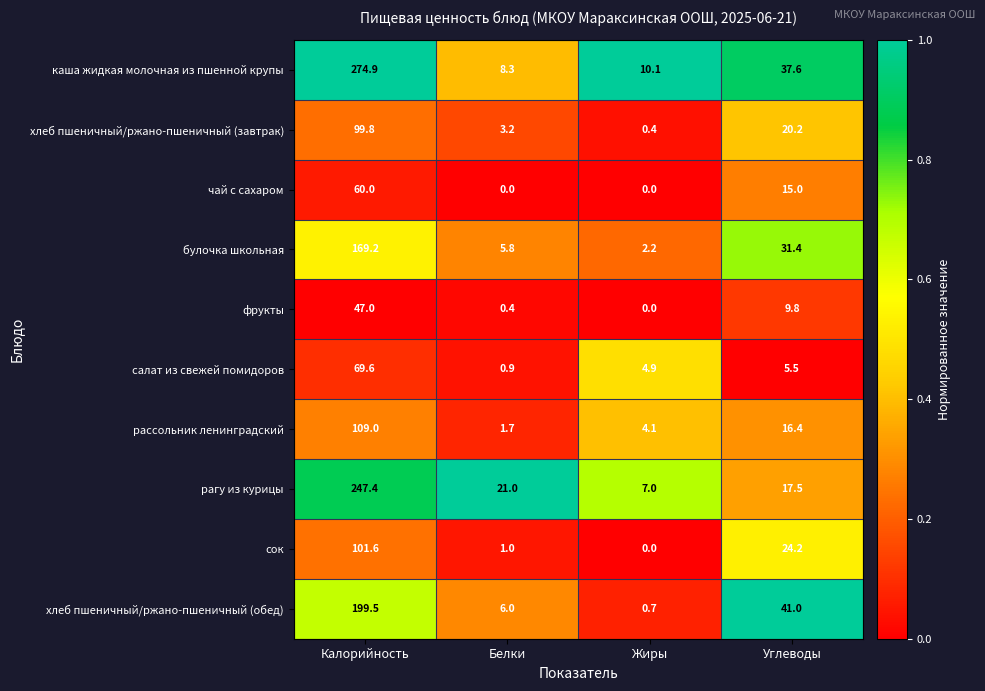

Which category has the highest value across all series?

Калорийность